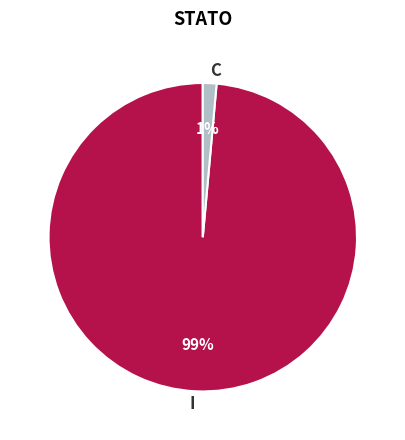

Is there a majority slice in this chart?

Yes